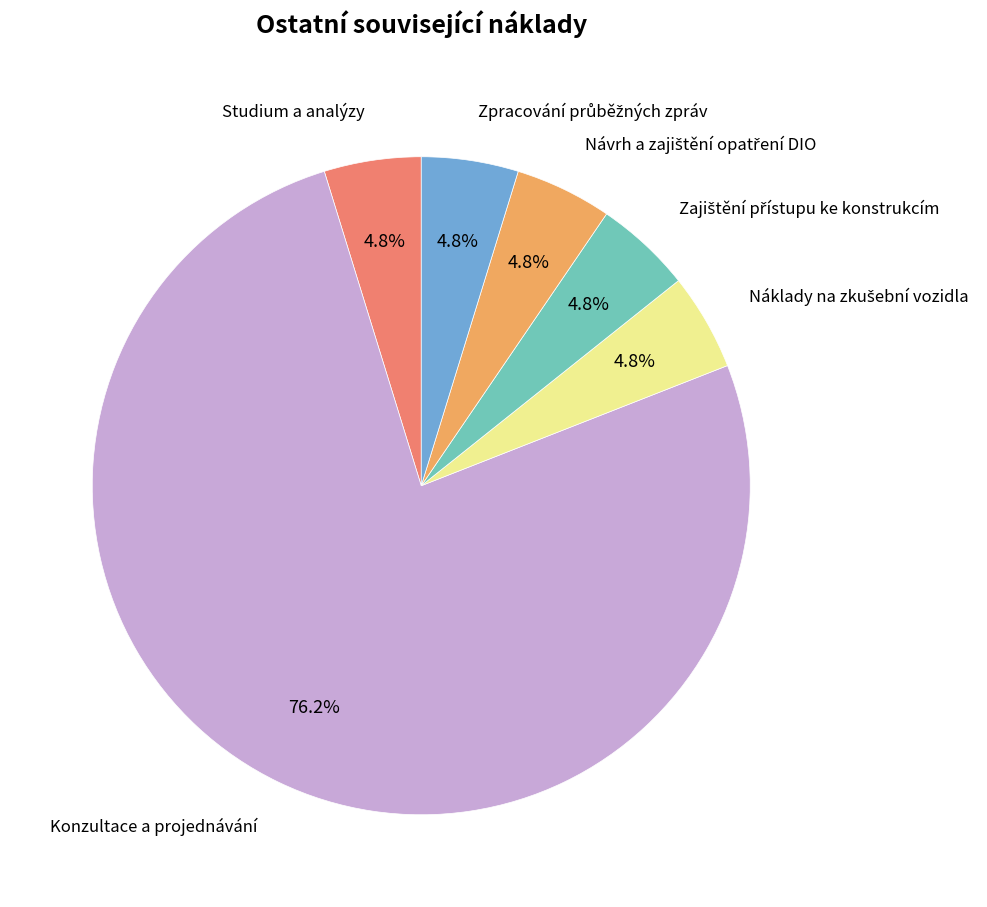

Does any single category account for the majority?

Yes